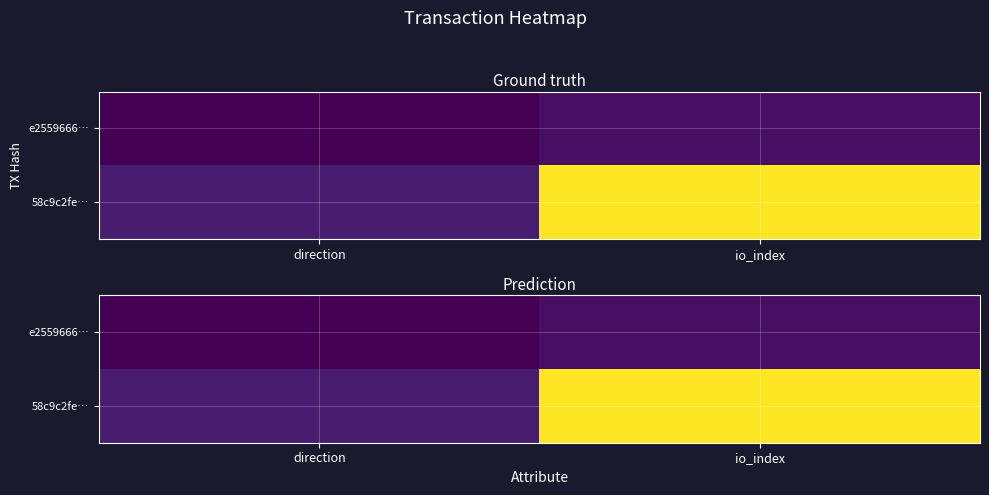

True or false: e2559666… has a value of 0 at io_index.

True